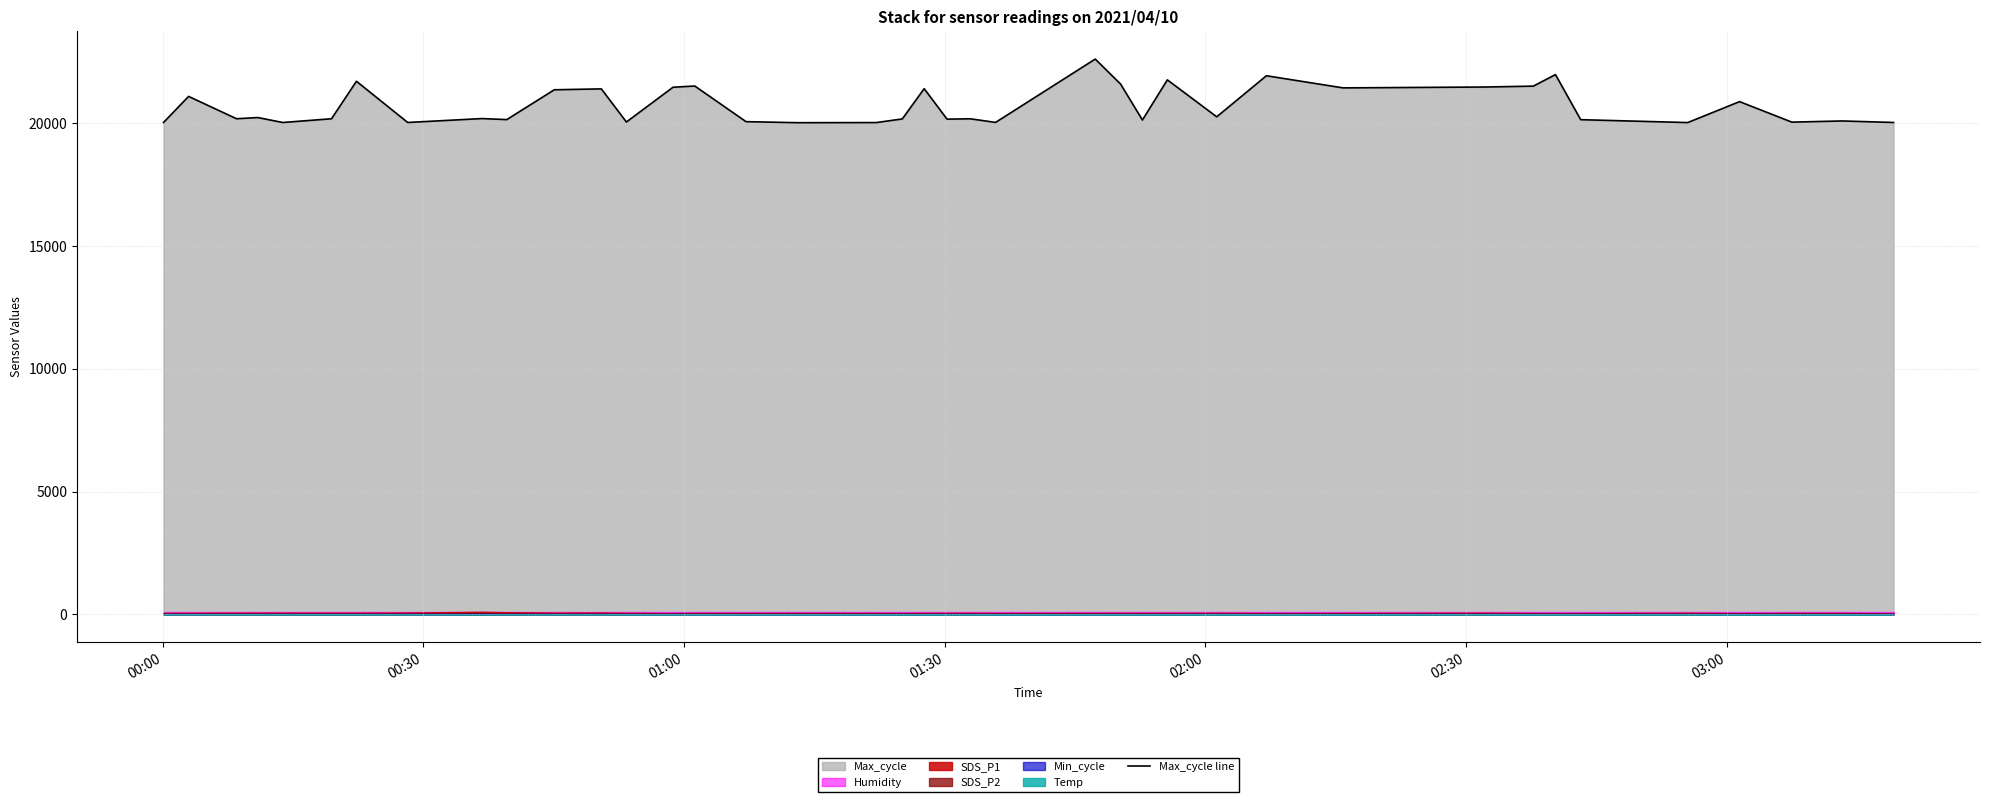

What is the lowest value of the Max_cycle line series?

20023